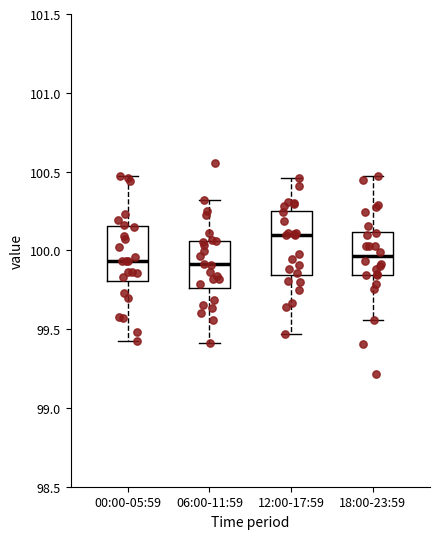

Where does the upper whisker of the box for 00:00-05:59 end on the y-axis? The values are not printed on the chart, so give them approximately, as read against the axis.

100.45